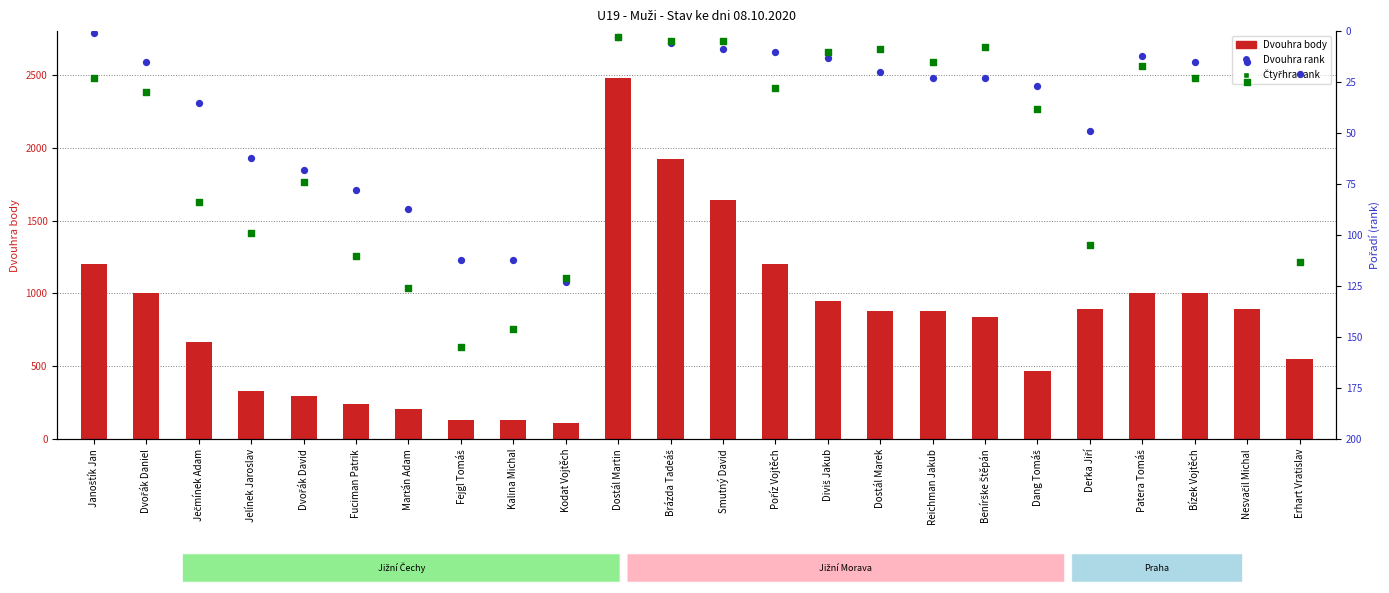

What are all the series names shown in the legend?

Dvouhra body, Dvouhra rank, Čtyřhra rank